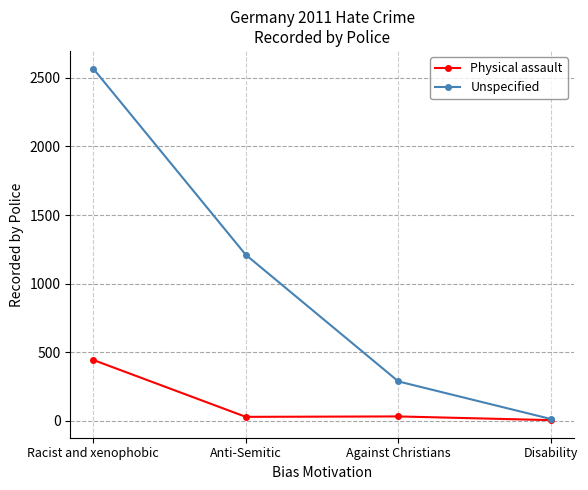

The value of Unspecified at Against Christians is 487. True or false?

False